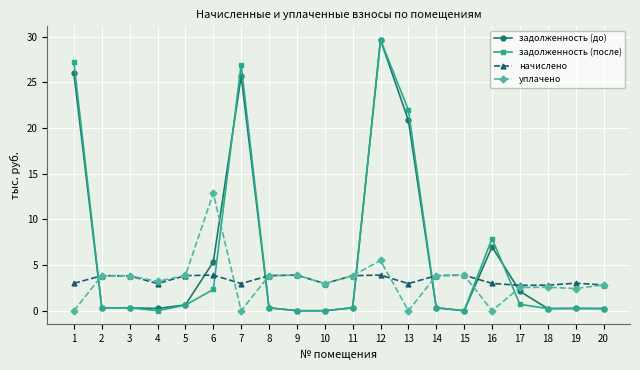

What are all the series names shown in the legend?

задолженность (до), задолженность (после), начислено, уплачено